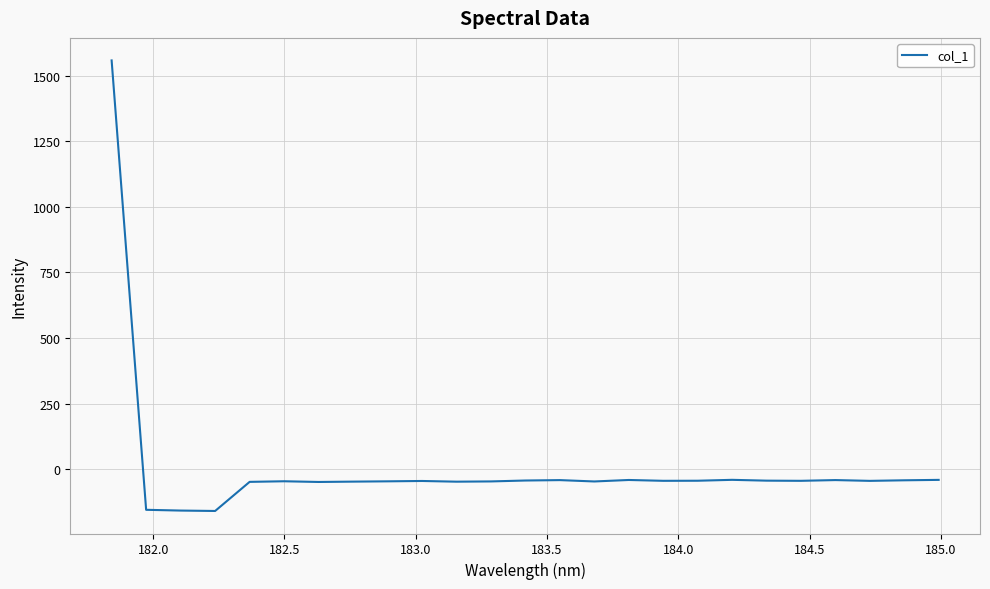

What is the maximum value shown in the chart?

1557.6